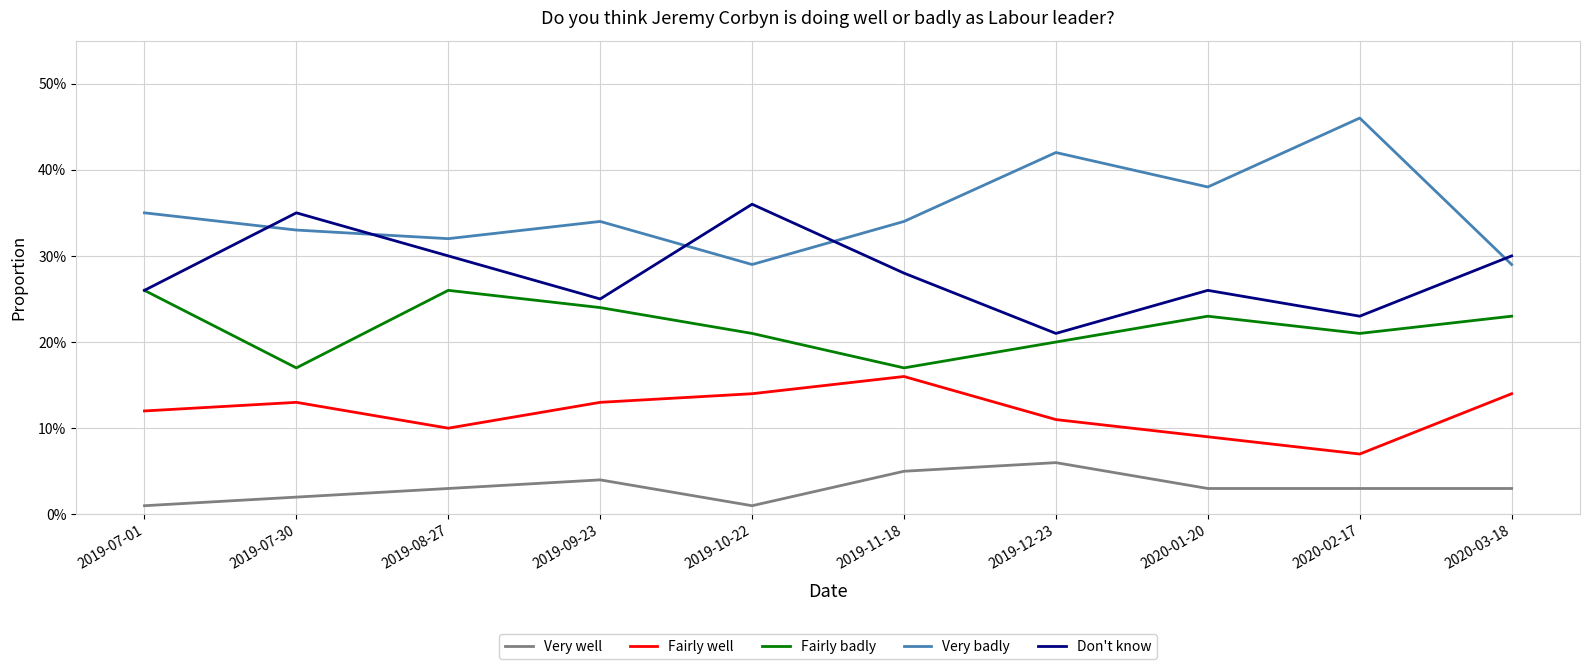

True or false: Fairly well and Very well intersect in this chart.

False